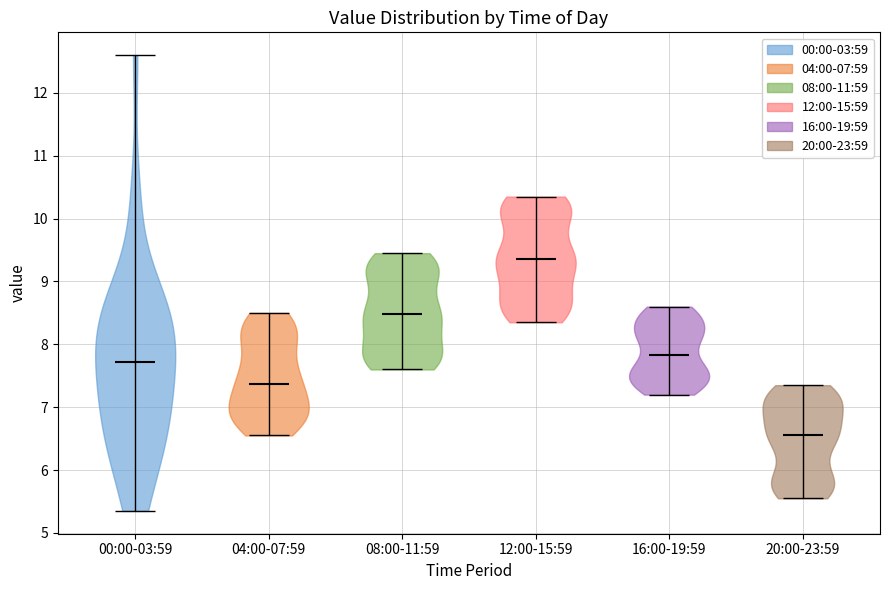

Which violin has the highest median line?

12:00-15:59